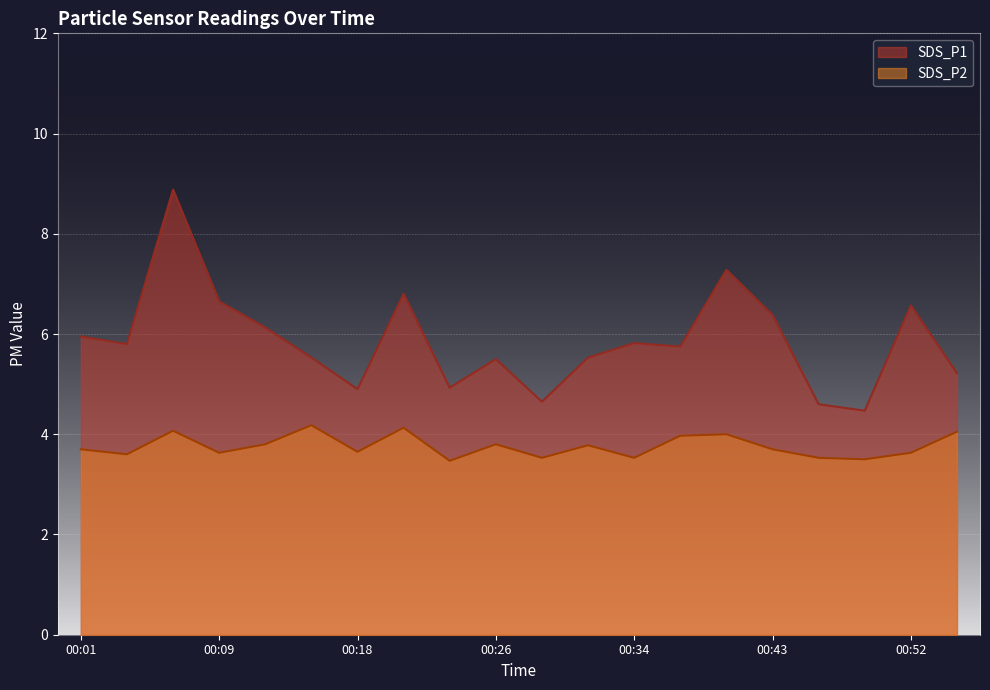

What is the difference between the maximum and minimum values in the SDS_P2 series?

0.7